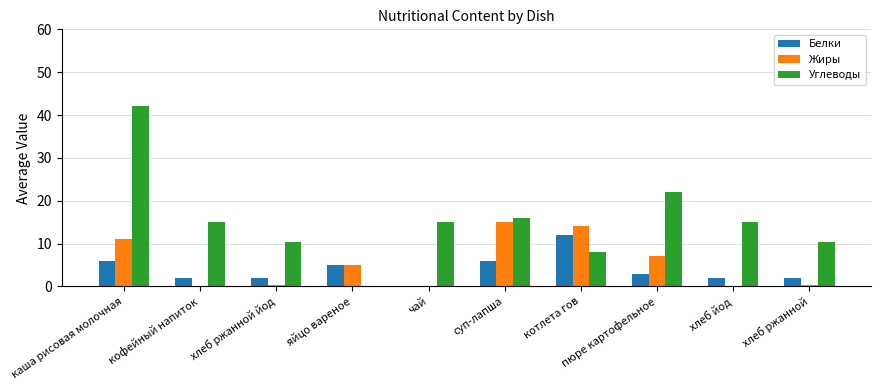

What is the average value of the Жиры series?

5.3